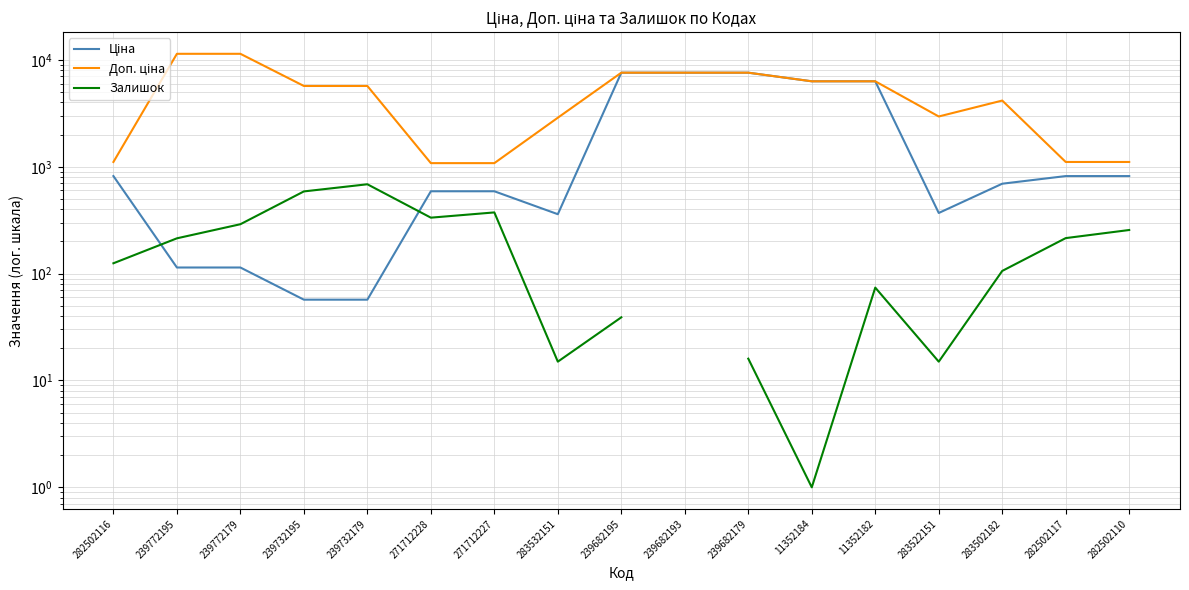

The value of Залишок at 283532151 is 15.0. True or false?

True